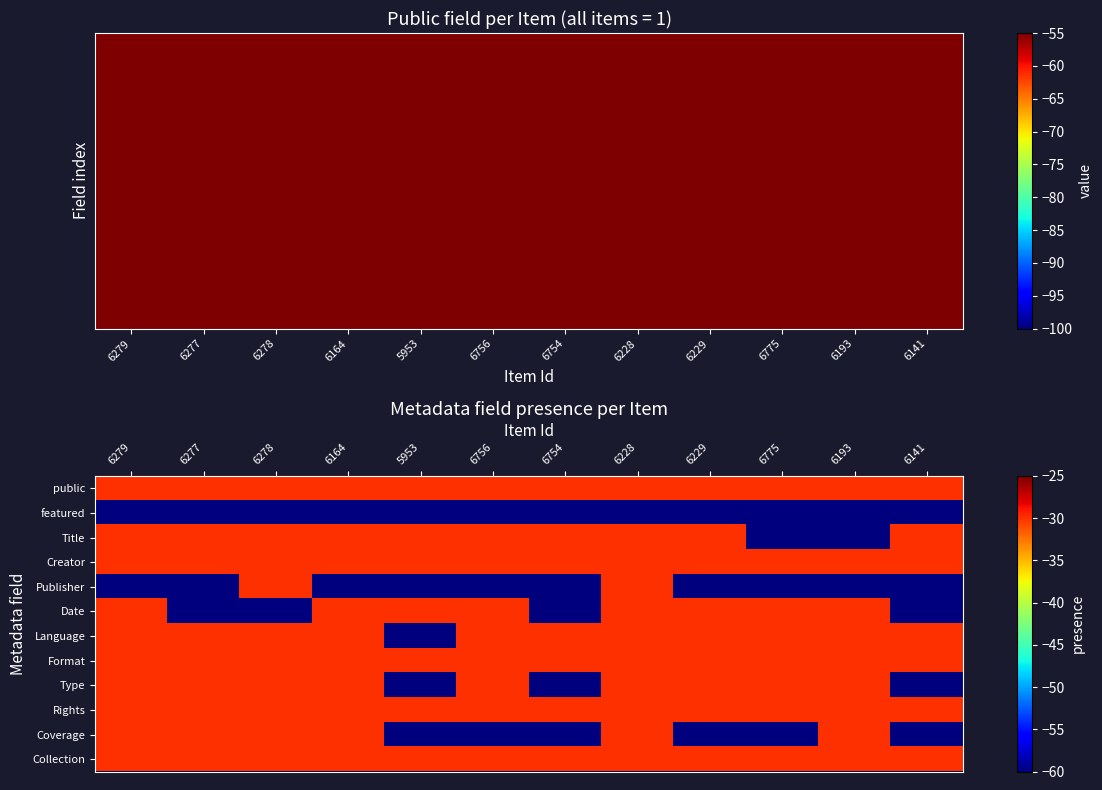

List the series in order of their peak value, highest first.

public, Title, Creator, Publisher, Date, Language, Format, Type, Rights, Coverage, Collection, featured